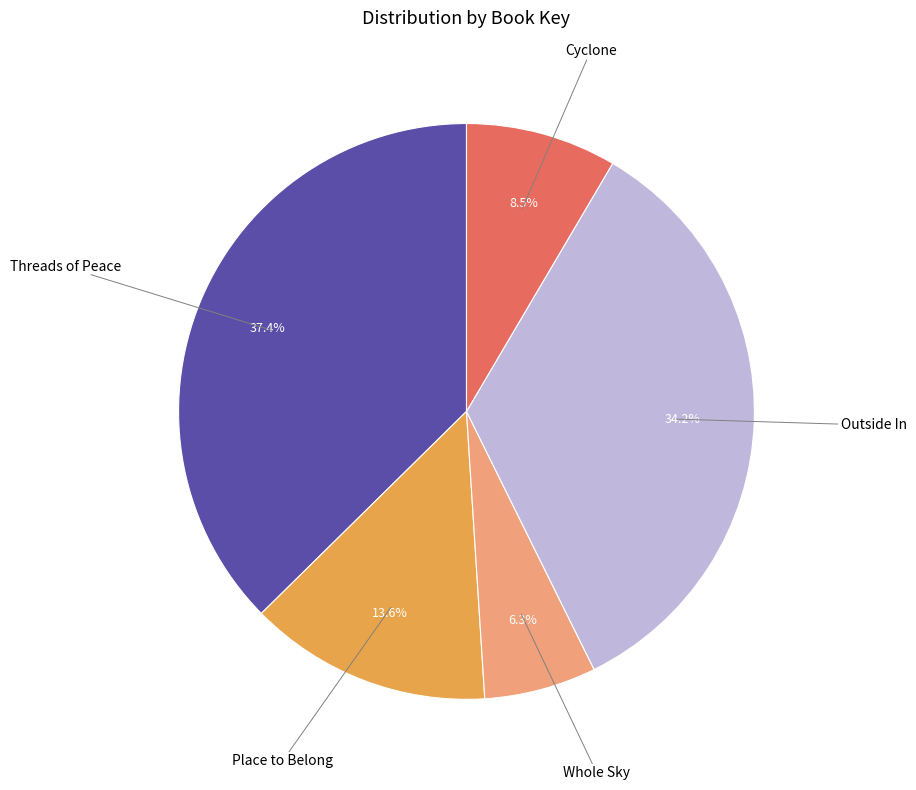

Is there a majority slice in this chart?

No